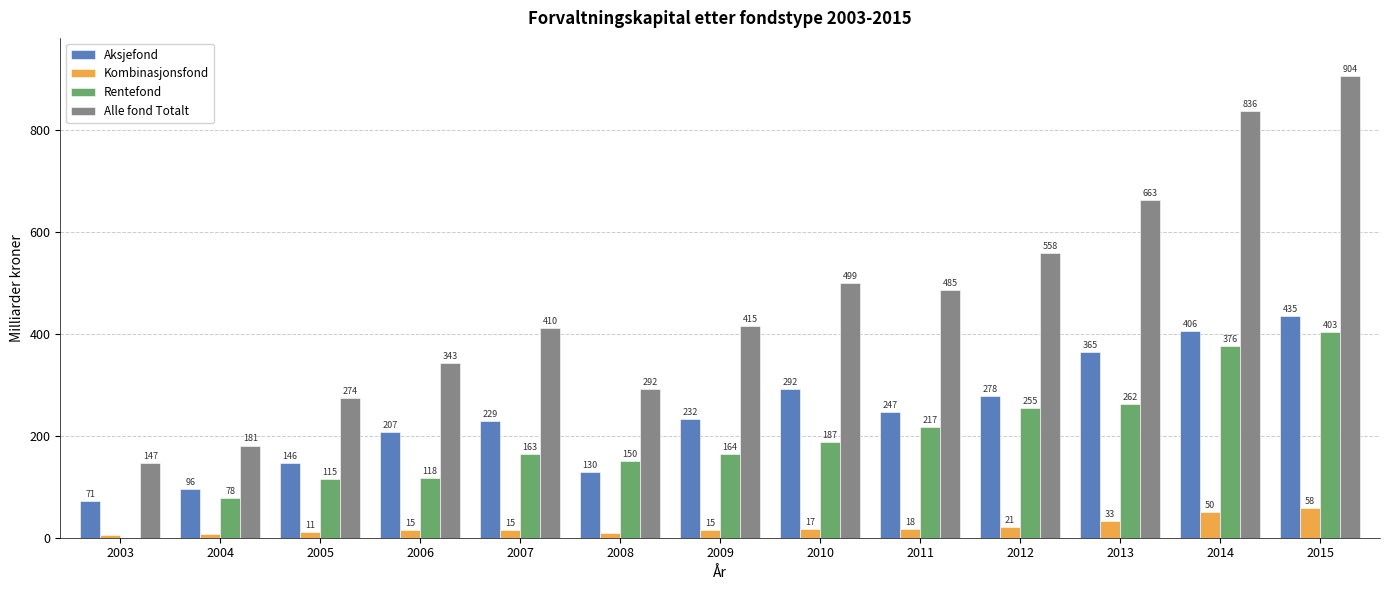

How many groups of bars are there?

13